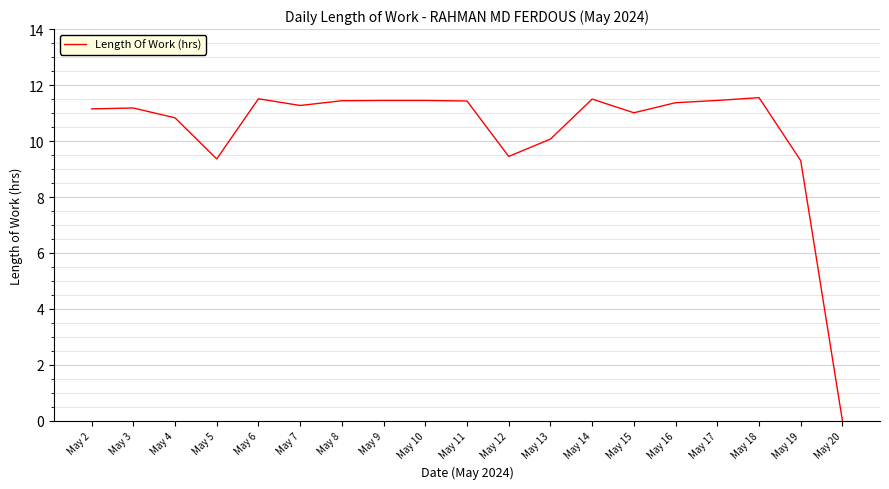

Read the value at May 3.

11.2